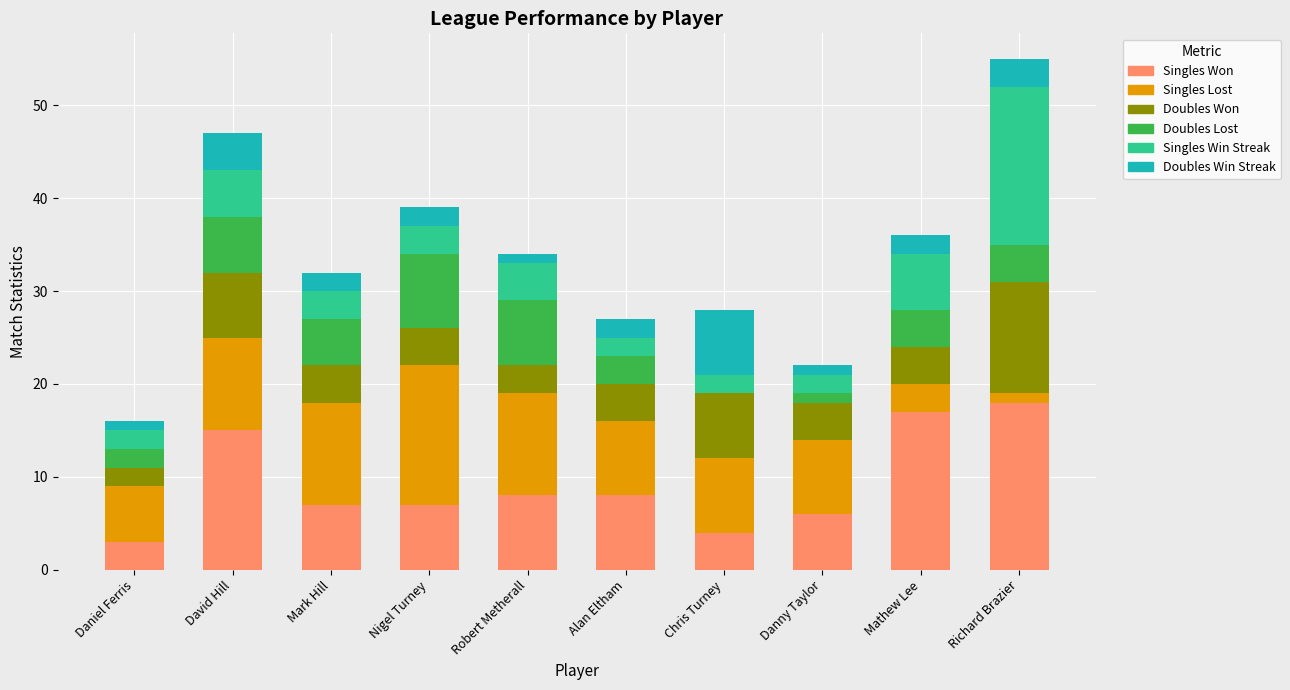

At which category is the sum across all series the highest?

Richard Brazier